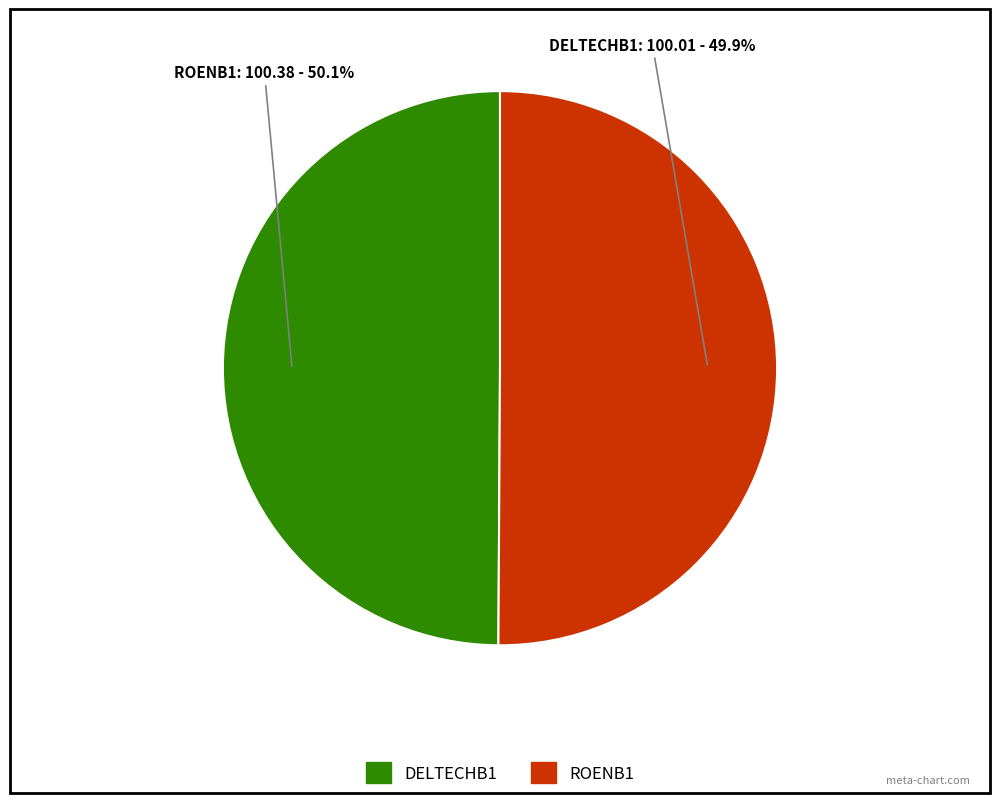

Which category has the biggest portion of the pie?

ROENB1